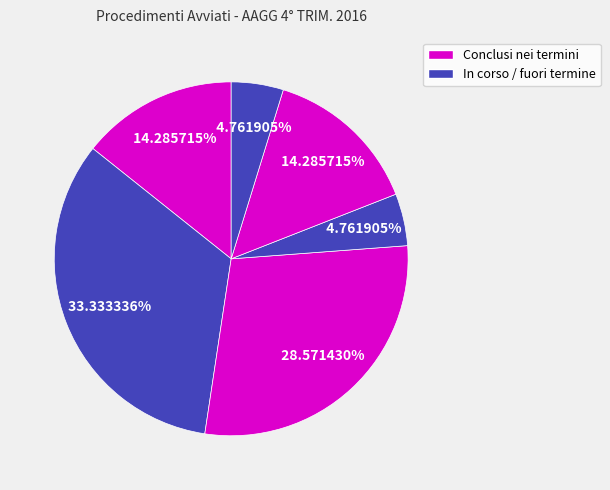

How many slices are in this pie chart?

6